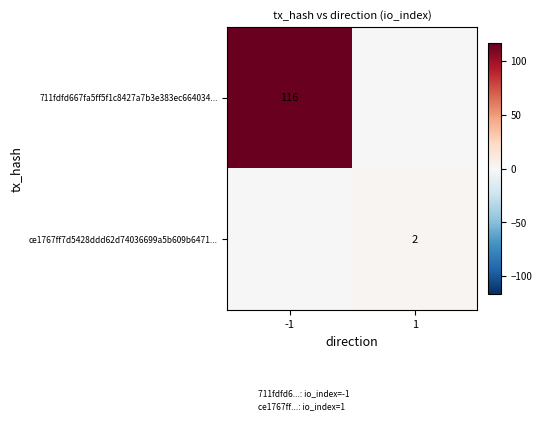

What is the spread (max minus min) of values at -1?

116